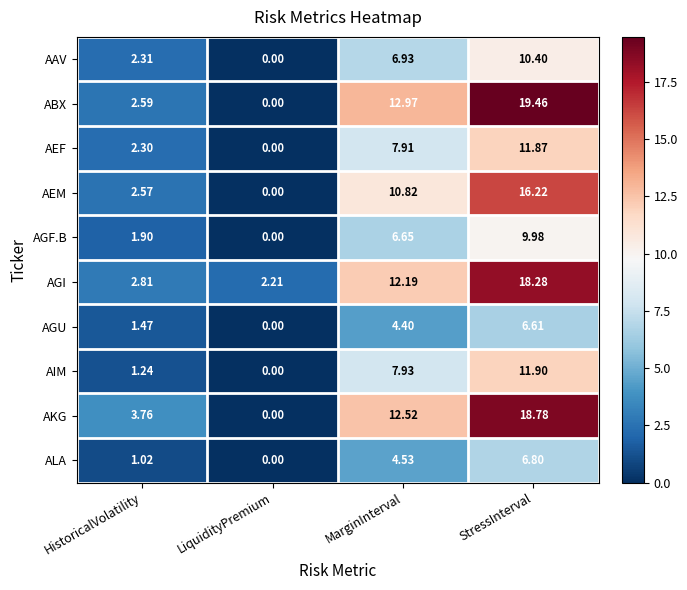

List the series in order of their peak value, lowest first.

AGU, ALA, AGF.B, AAV, AEF, AIM, AEM, AGI, AKG, ABX